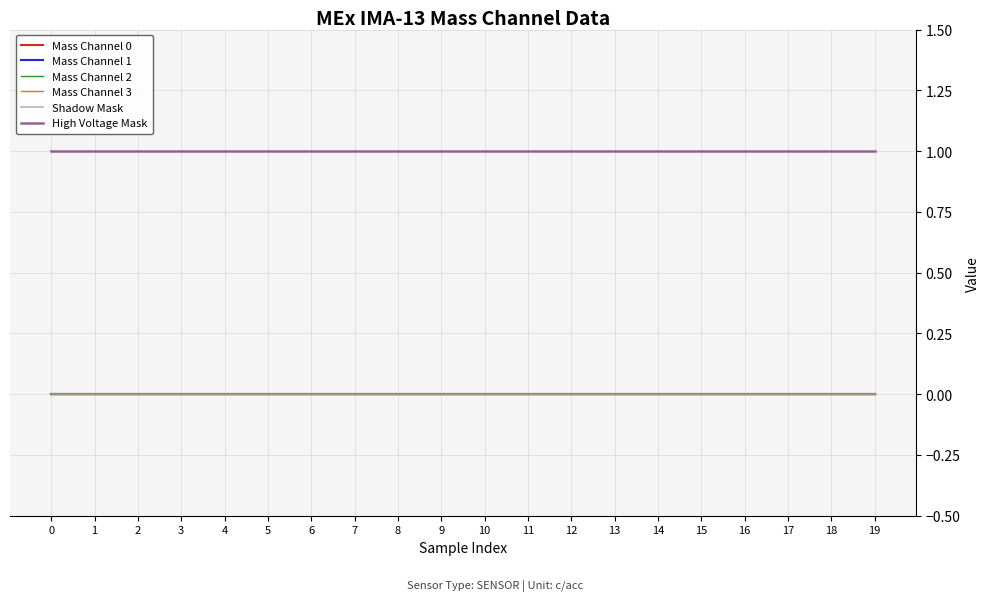

Which series has the largest range (max minus min)?

Mass Channel 0